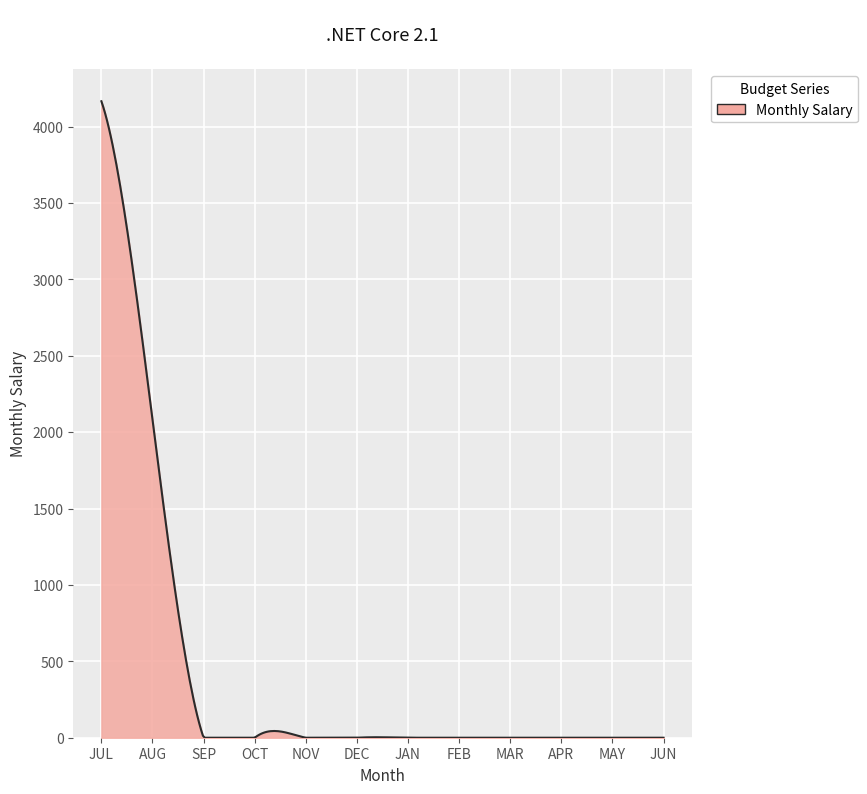

What is the difference between the maximum and minimum values?

4166.7